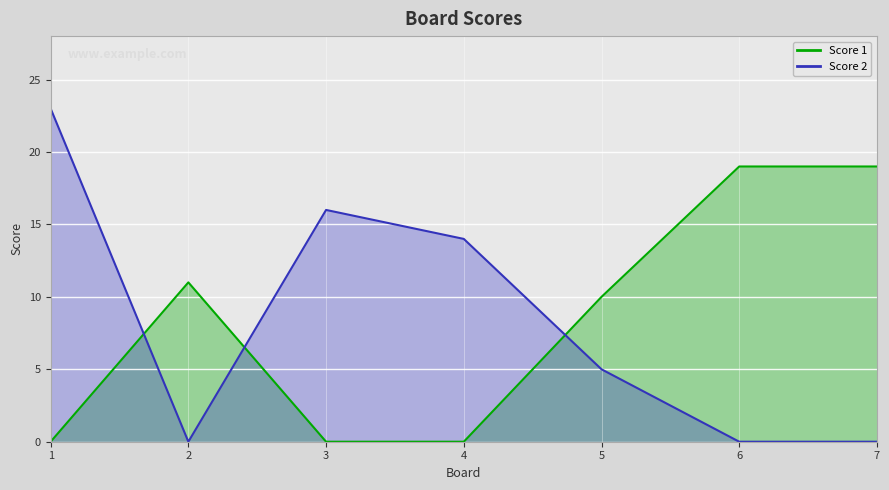

After their last crossing, which series has the higher values: Score 2 or Score 1?

Score 1